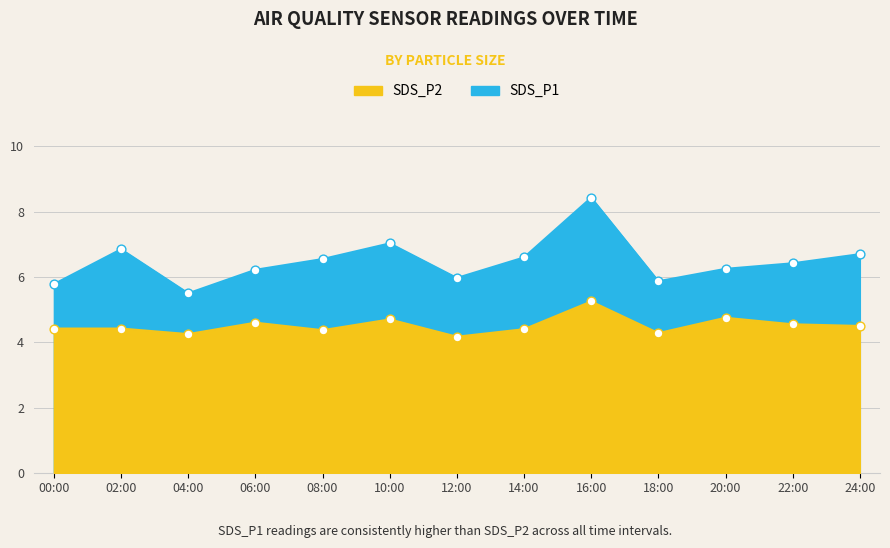

Which series has the largest total across all categories?

SDS_P1